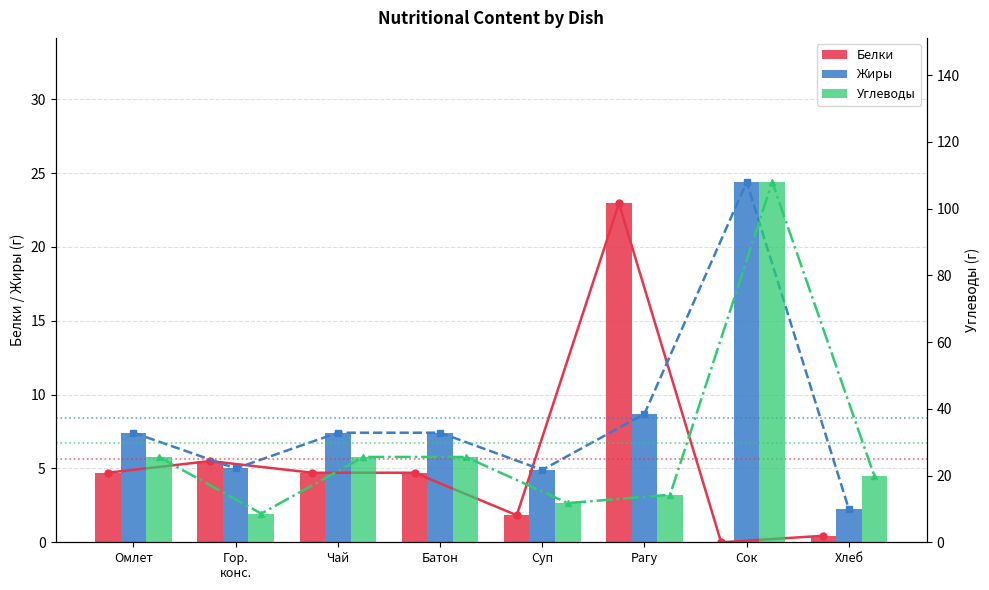

Between Чай and Хлеб, which series saw the biggest shift?

Углеводы